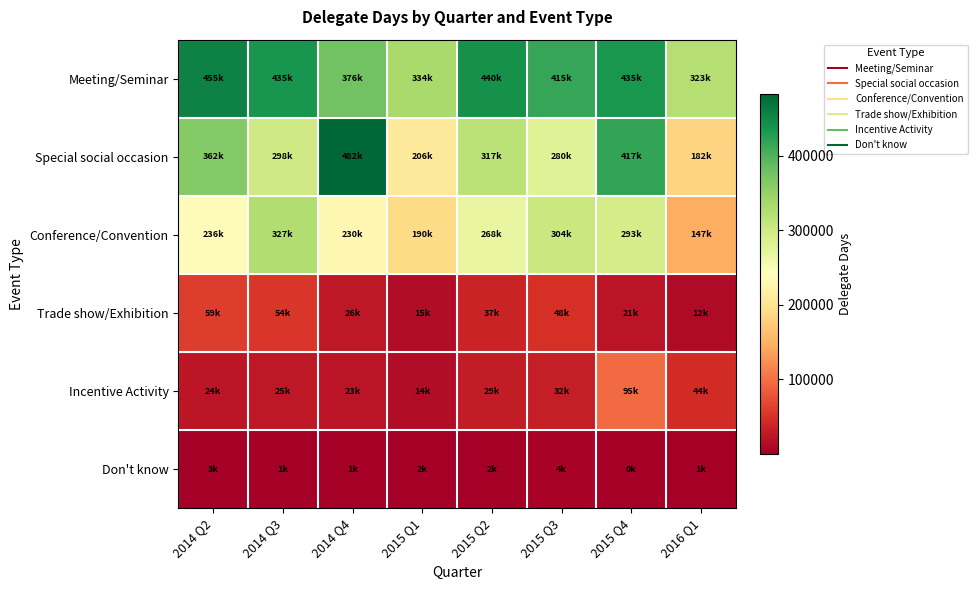

At which category is the sum across all series the highest?

2015 Q4